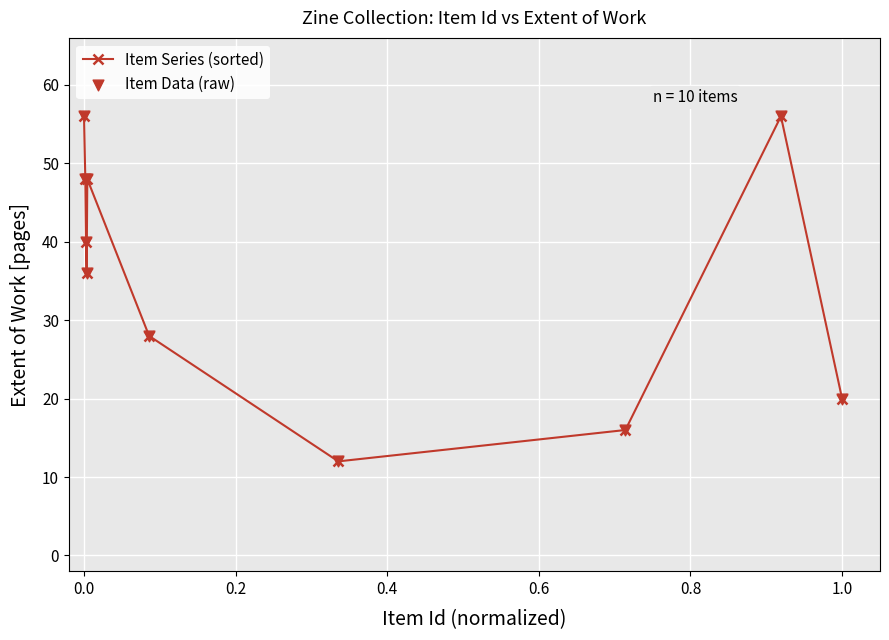

What is the value of the 1st point from the left?

56